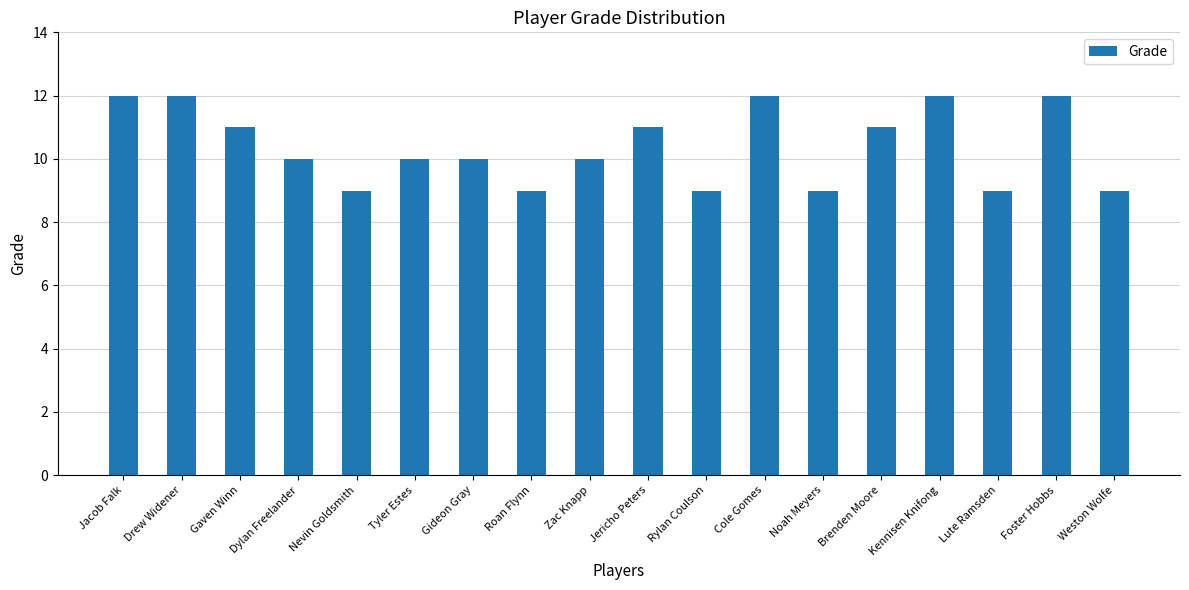

Does the chart contain any negative values?

No